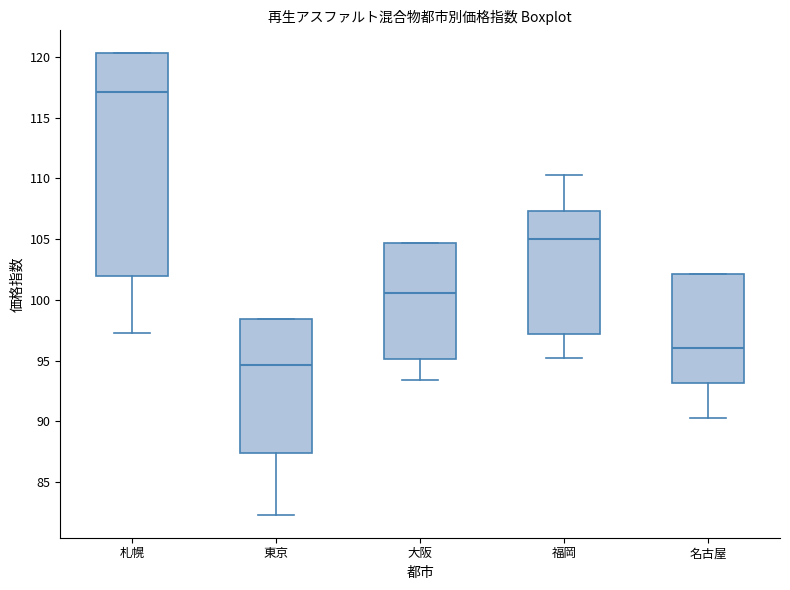

Where does the lower whisker of the box for 名古屋 end on the y-axis? The values are not printed on the chart, so give them approximately, as read against the axis.

90.5